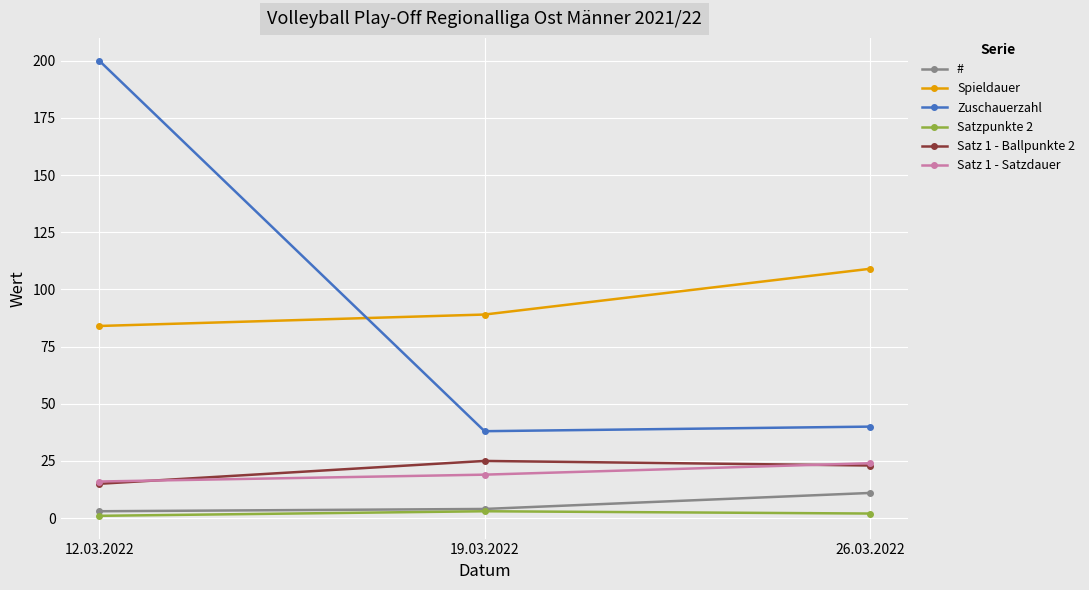

Read the Satzpunkte 2 value at 26.03.2022.

2